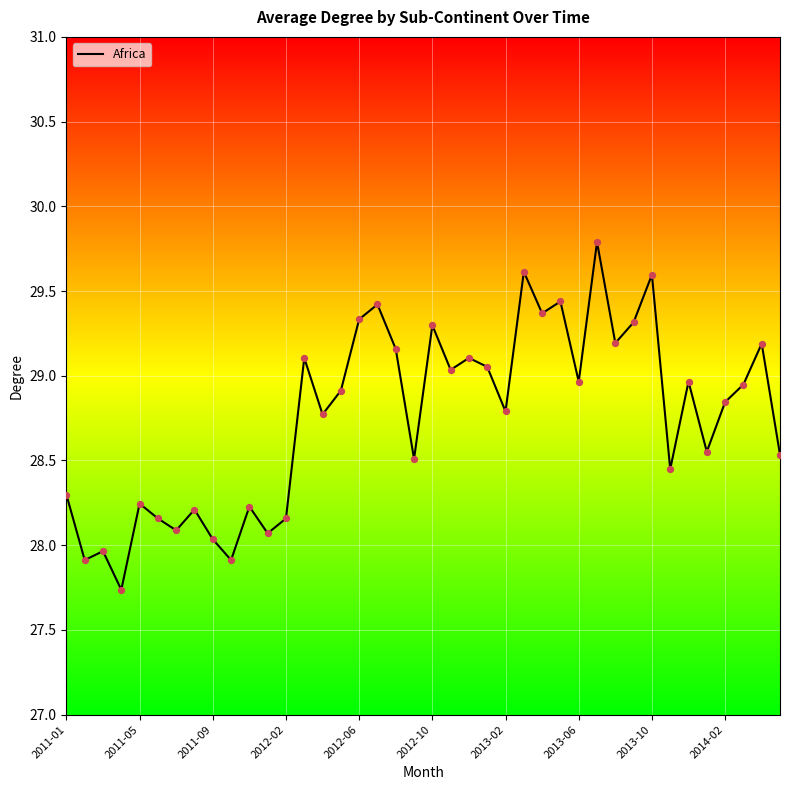

What is the maximum value shown in the chart?

29.8